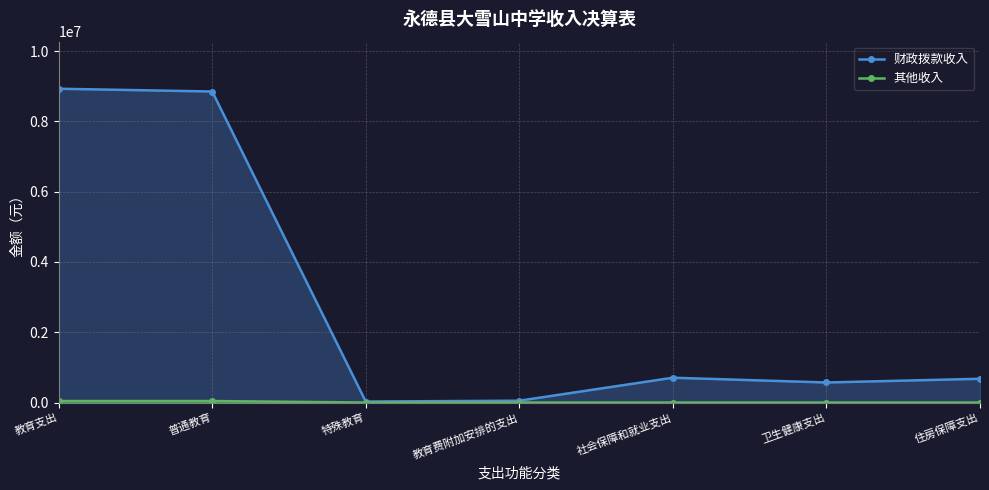

What is the average value of the 财政拨款收入 series?

2829585.7